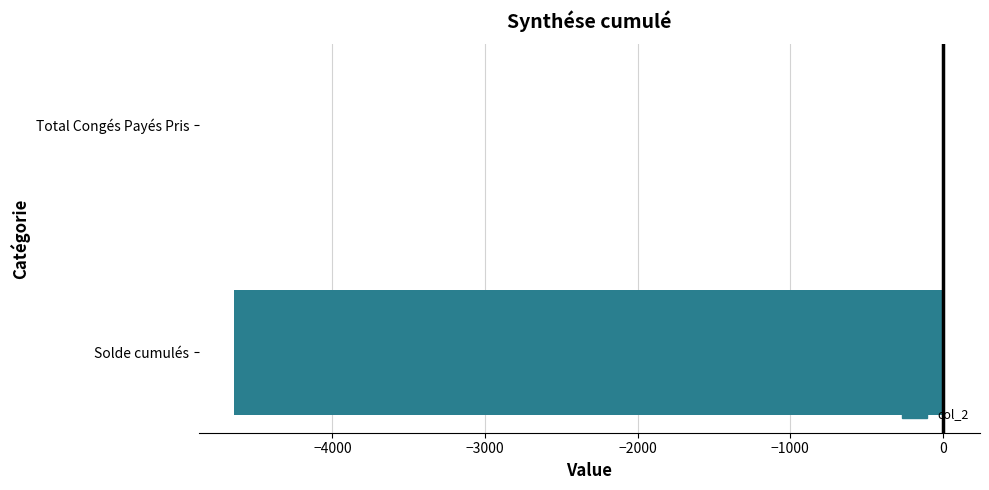

Where is the data nearest to the value -2315?

Total Congés Payés Pris